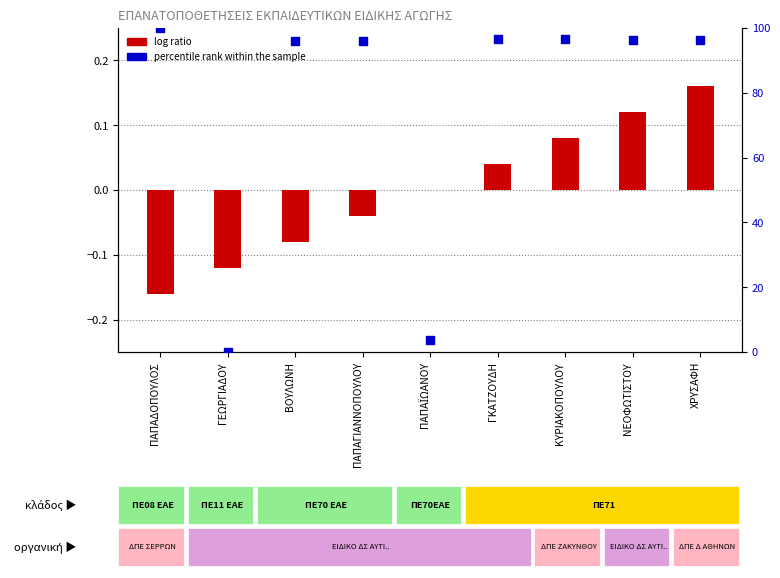

What is the total value across all series at ΠΑΠΑΓΙΑΝΝΟΠΟΥΛΟΥ?

95.9